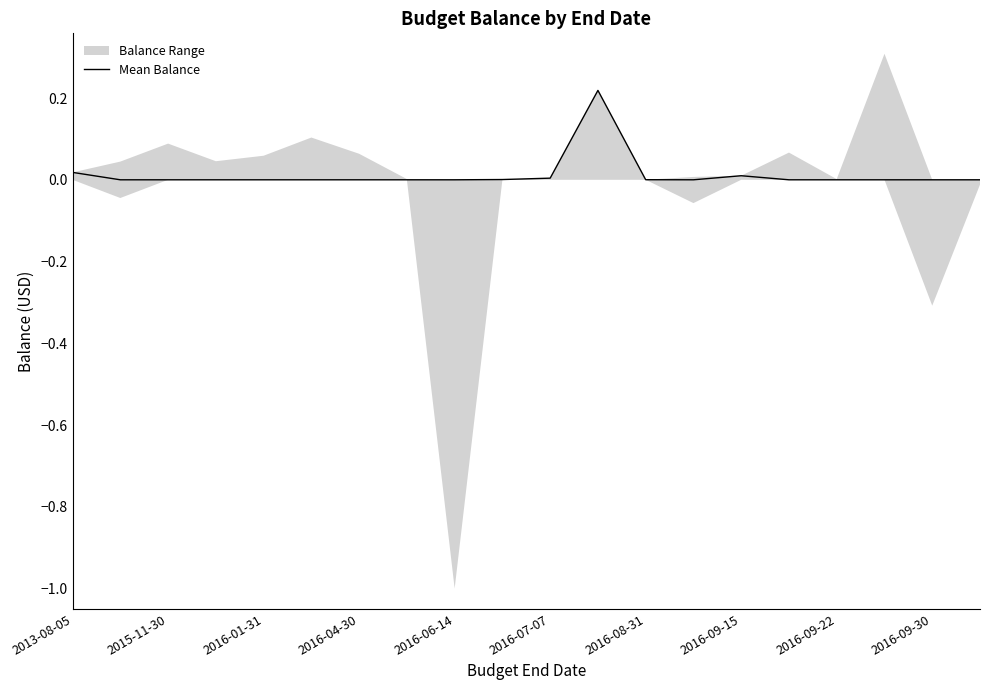

At which category does the data reach its first local peak?

11